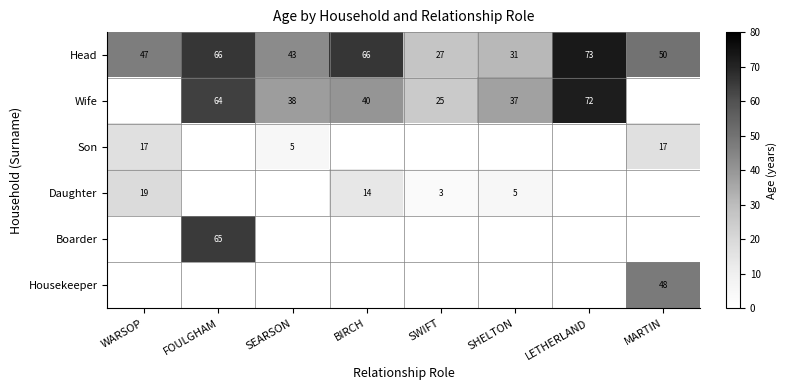

How many distinct data groups are displayed?

6